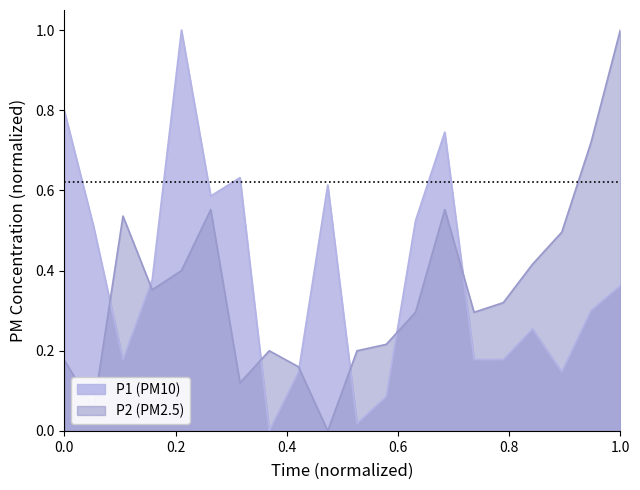

What is the sum of the P2 values at 00:18 and 00:42?

0.7